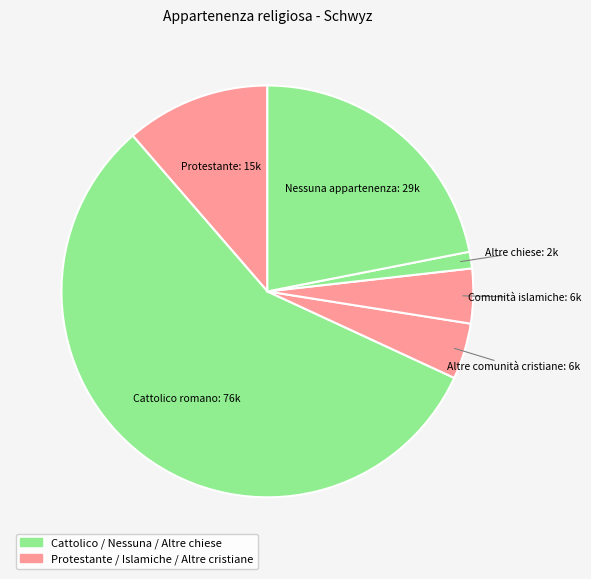

How many segments does this pie chart have?

6